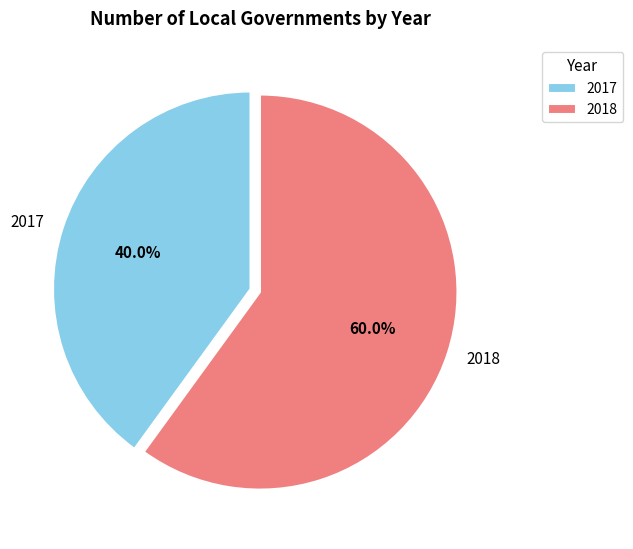

What percentage is the 2018 slice, to the nearest percent?

60%